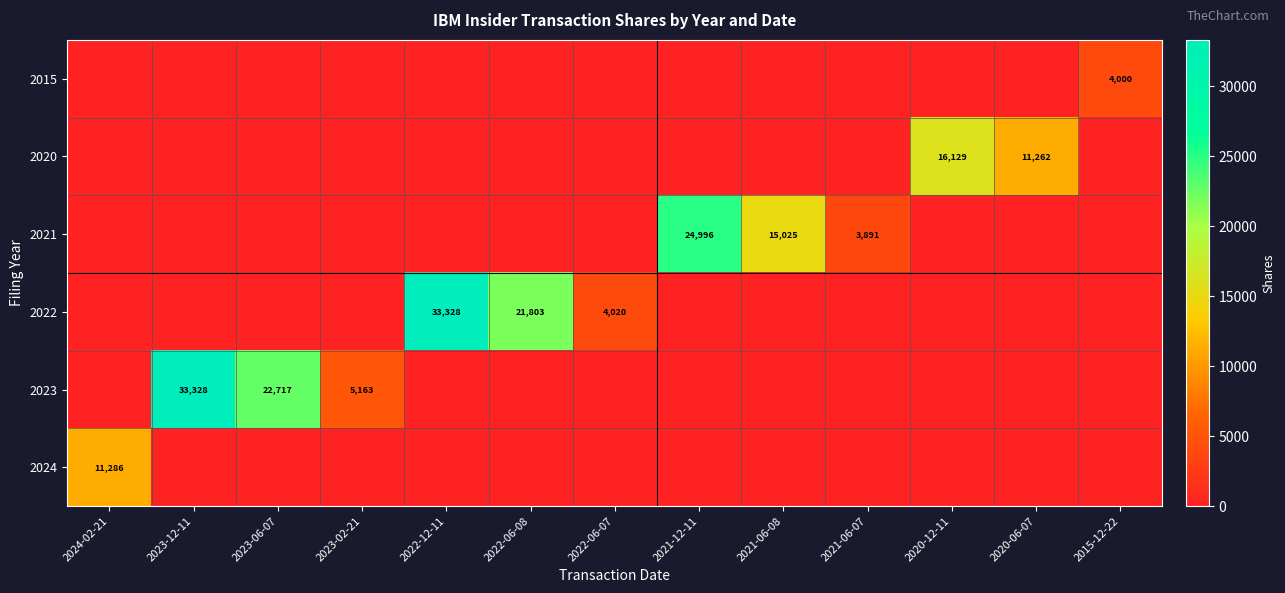

At 2020-06-07, list the series in order from largest to smallest.

2020, 2015, 2021, 2022, 2023, 2024